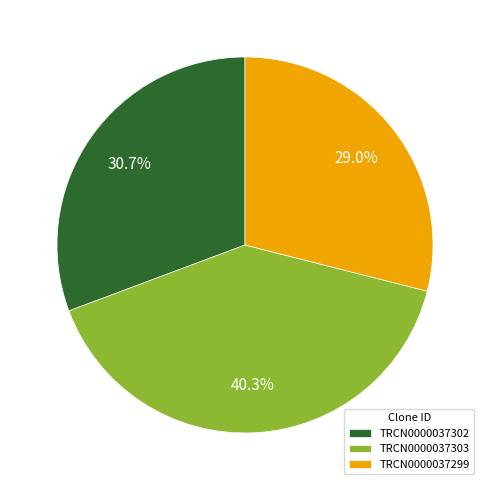

Which category has the biggest portion of the pie?

TRCN0000037303